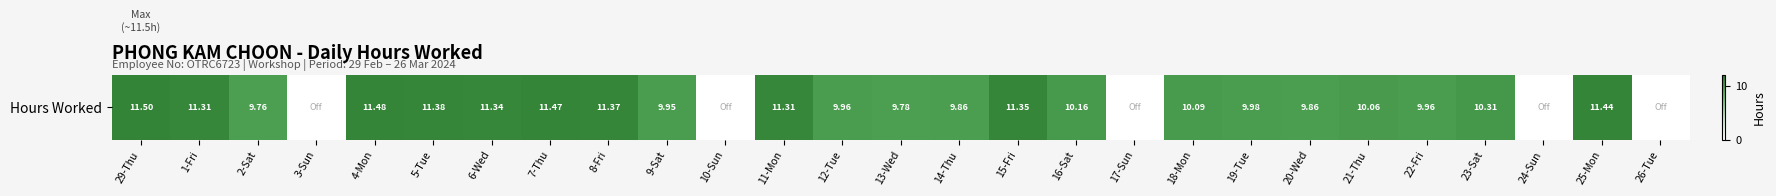

How many data points are less than 10?

13